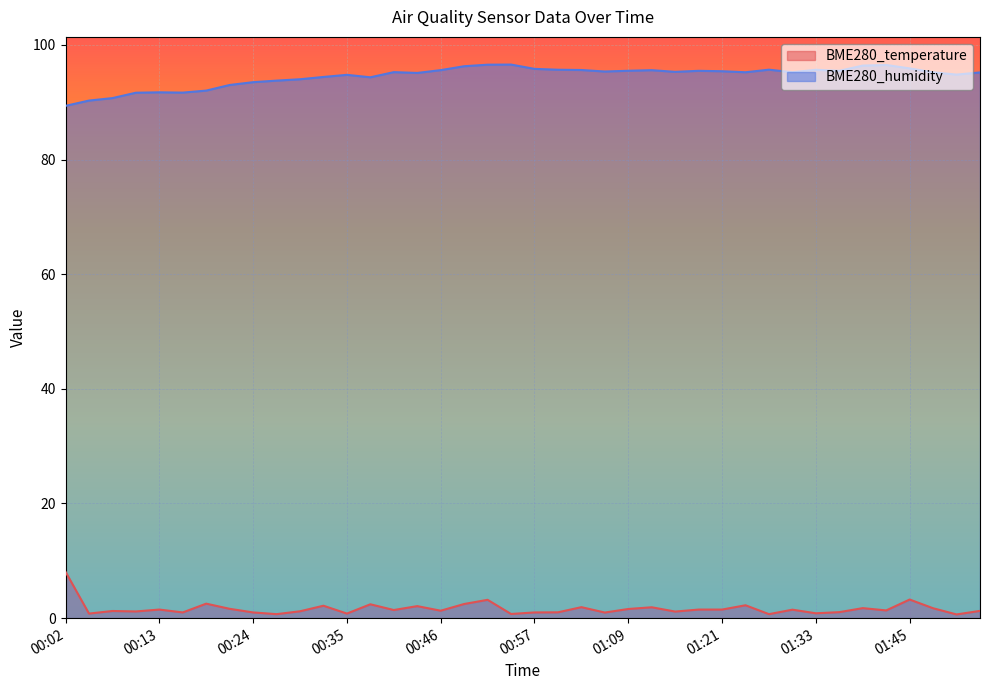

What is the difference between the highest and lowest values at 00:15?

90.7